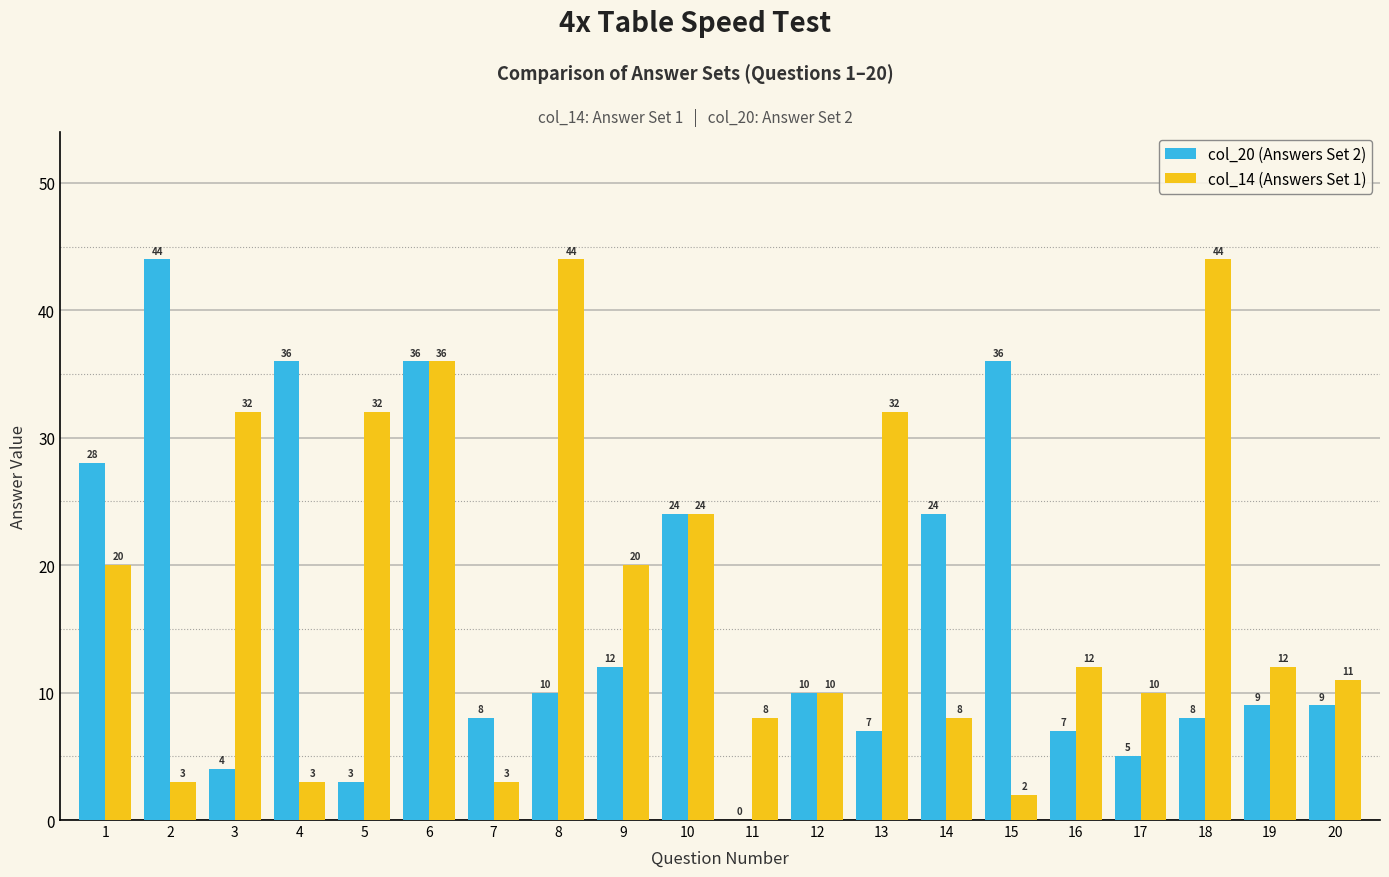

How many values in col_20 (Answers Set 2) are above zero?

19